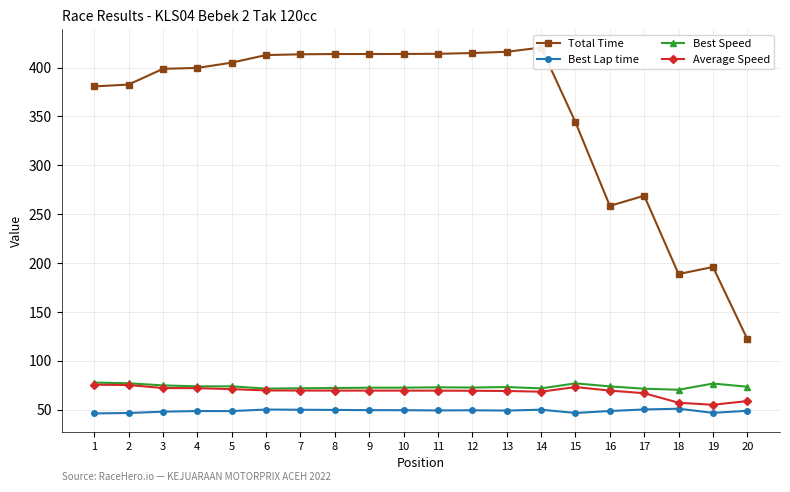

Does the chart have visible grid lines?

Yes